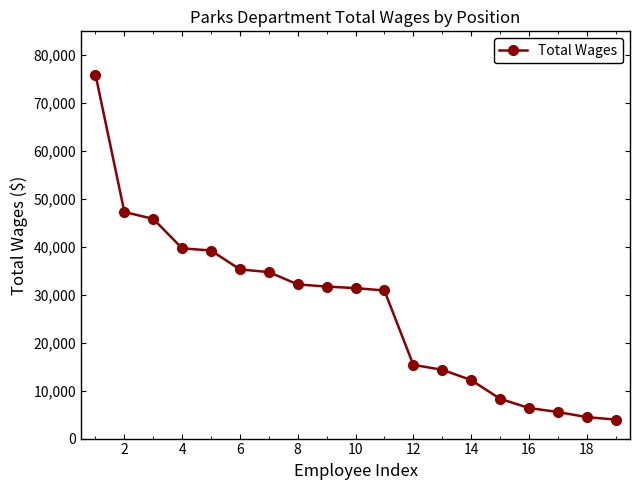

What is the value of the 11th point from the left?

30908